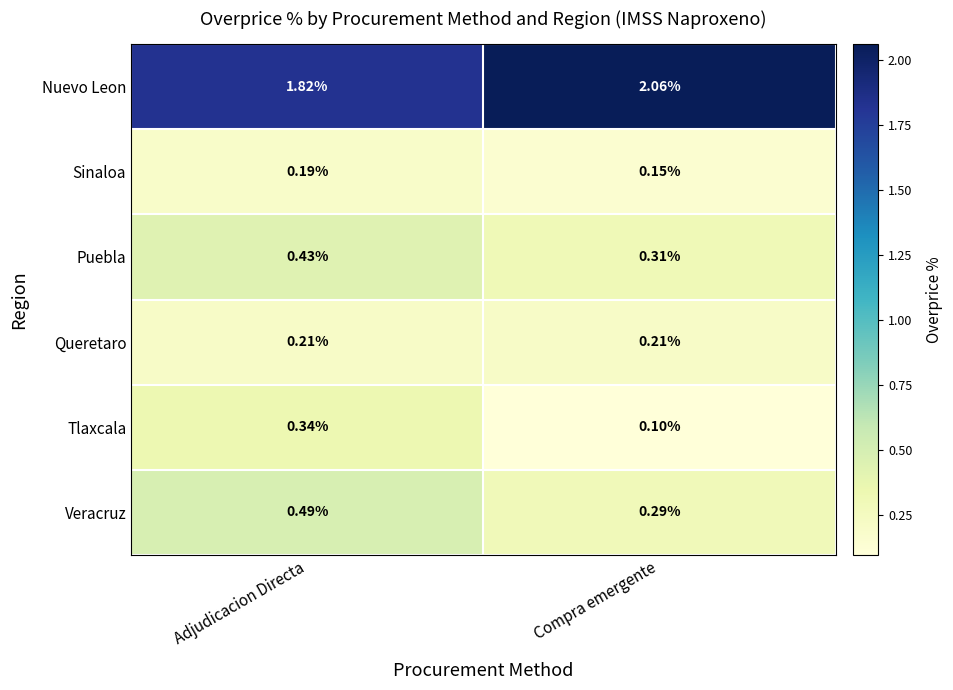

List the series in order of their peak value, lowest first.

Sinaloa, Queretaro, Tlaxcala, Puebla, Veracruz, Nuevo Leon